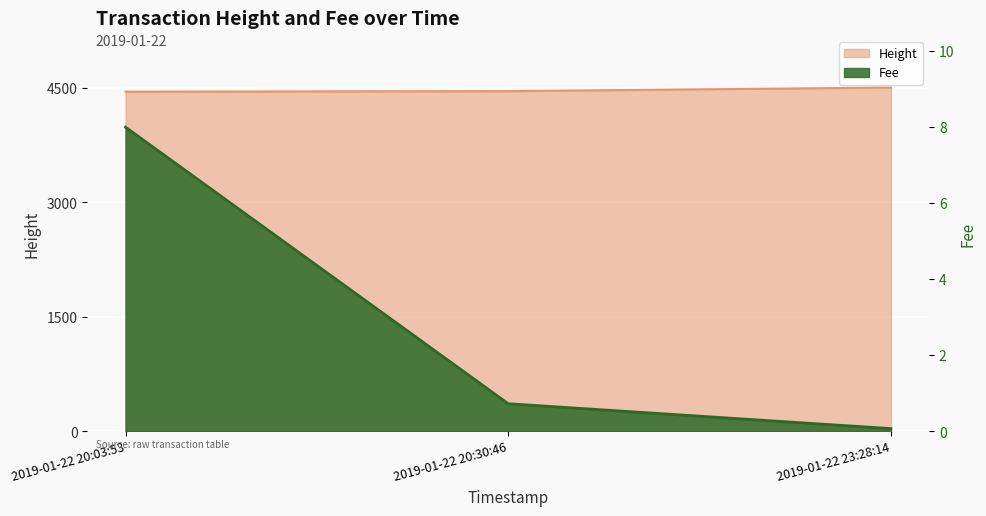

What is the value of the Height point at the 3rd from the left?

4506.0